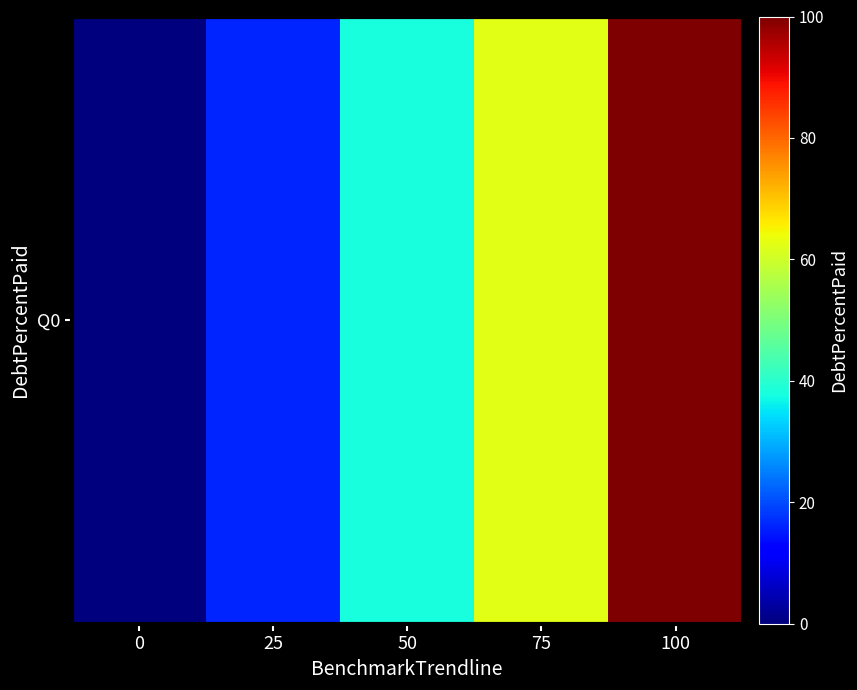

How many series are shown in this chart?

1